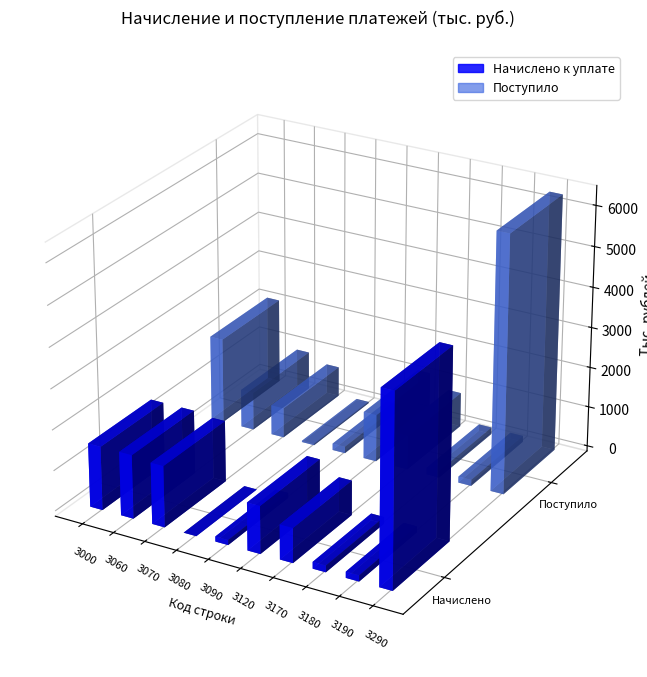

List the series in order of their peak value, lowest first.

Начислено к уплате, Поступило